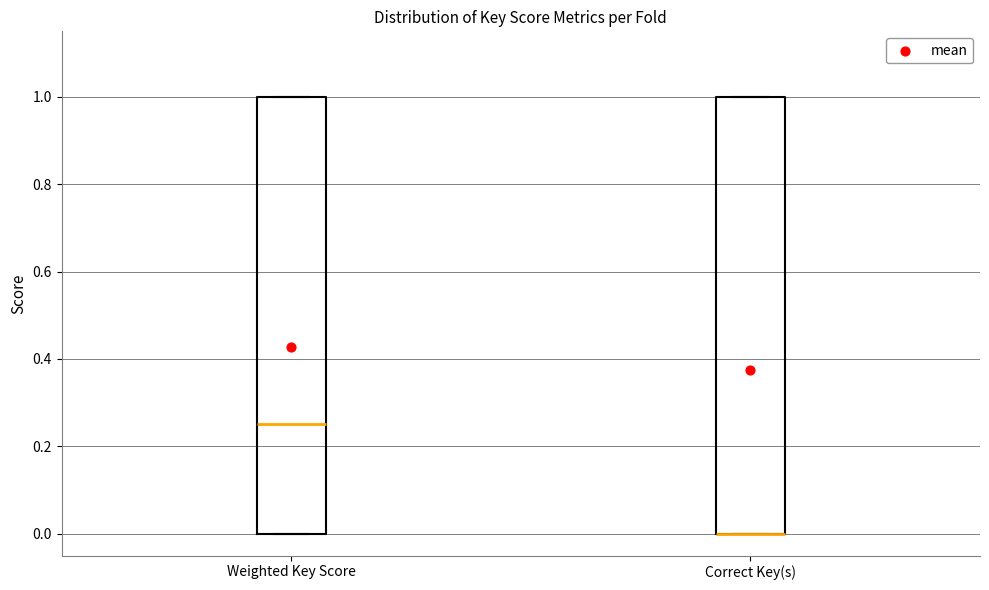

Where is the upper edge of the box for Correct Key(s) on the y-axis? The values are not printed on the chart, so give them approximately, as read against the axis.

1.00